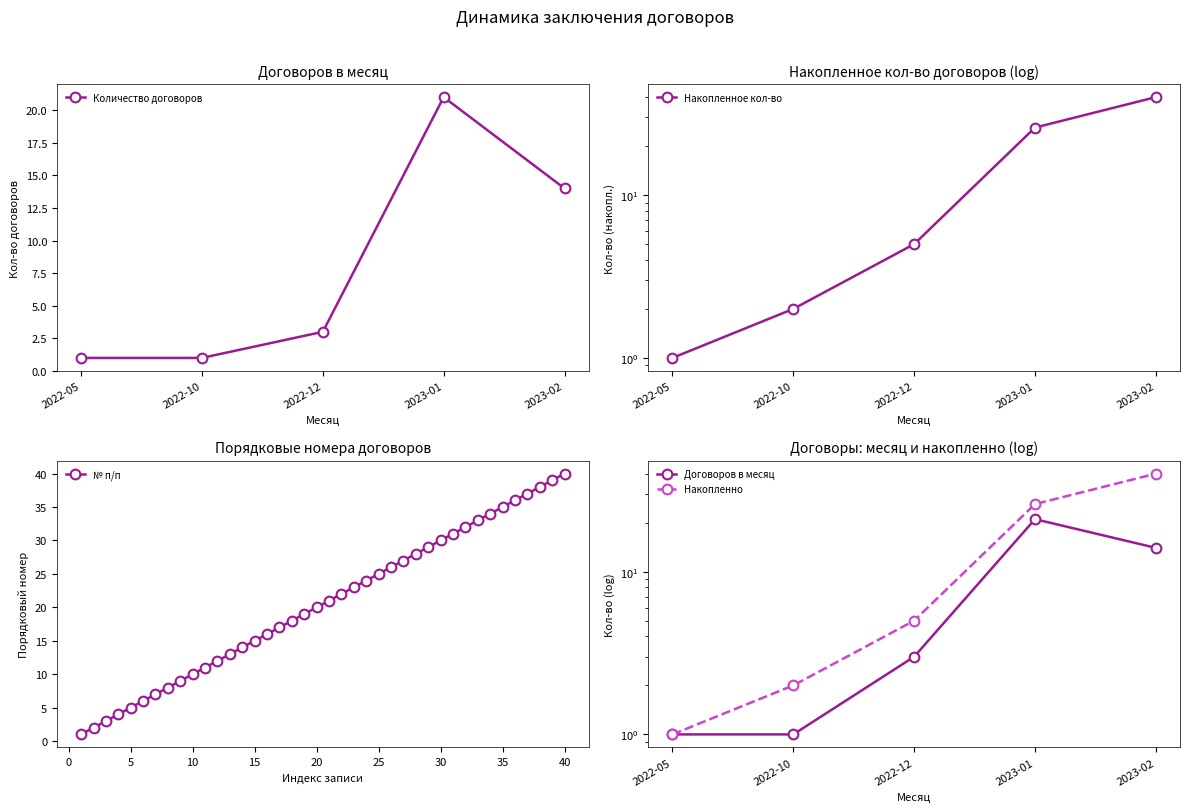

True or false: № п/п has a value of 64 at 40.

False